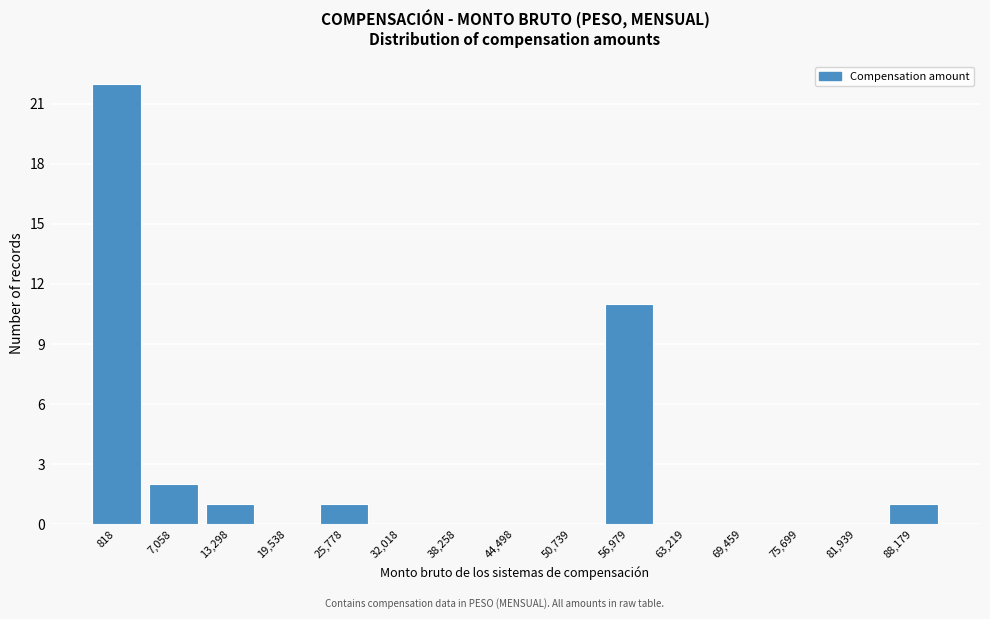

Reading right to left, what are all the values shown in this chart?

88,179=1	81,939=0	75,699=0	69,459=0	63,219=0	56,979=11	50,739=0	44,498=0	38,258=0	32,018=0	25,778=1	19,538=0	13,298=1	7,058=2	818=22